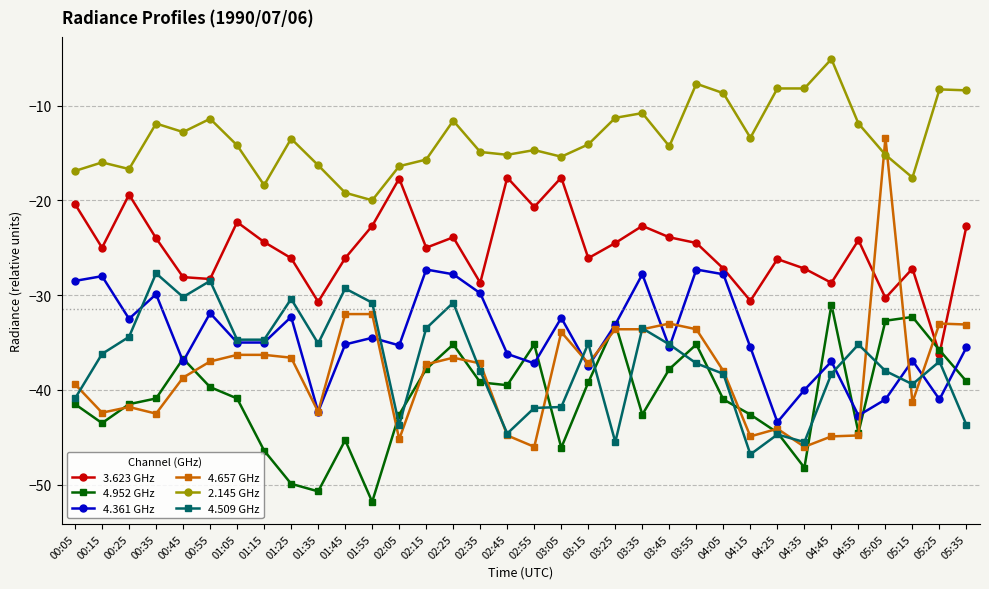

What are all the series names shown in the legend?

3.623 GHz, 4.952 GHz, 4.361 GHz, 4.657 GHz, 2.145 GHz, 4.509 GHz